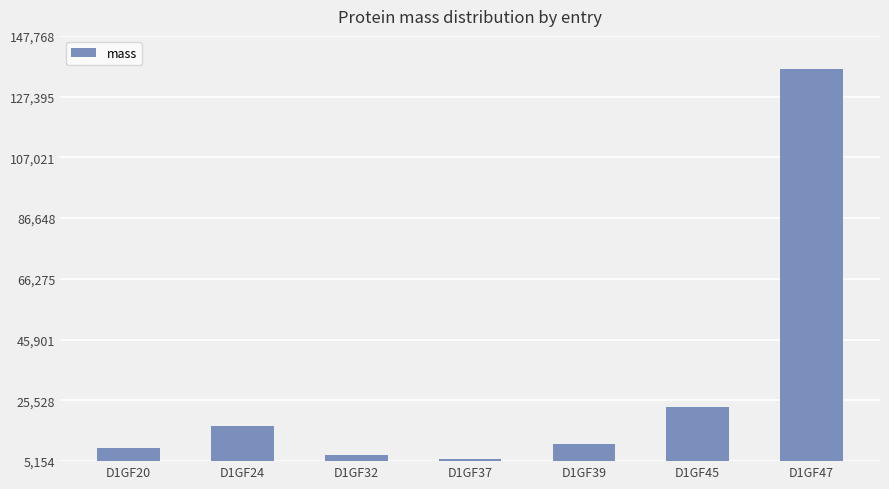

Reading left to right, extract all data points from this chart.

9395.2	17096.2	7210.4	5727.5	10802.4	23454.2	136823.0